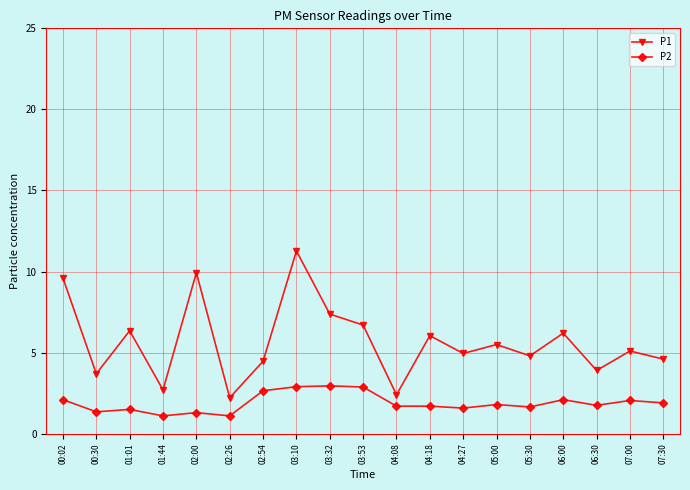

Is it true that P2 equals 0.9 at 05:00?

False